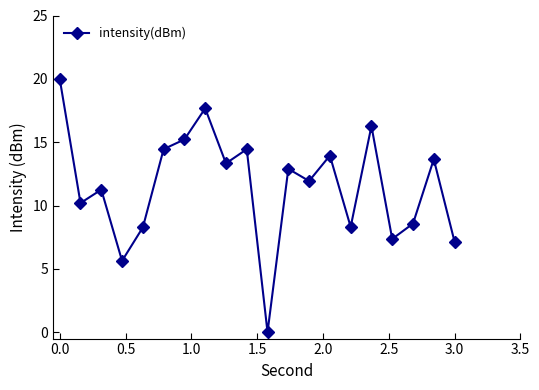

How many points are higher than both their immediate neighbors (excluding endpoints)?

7